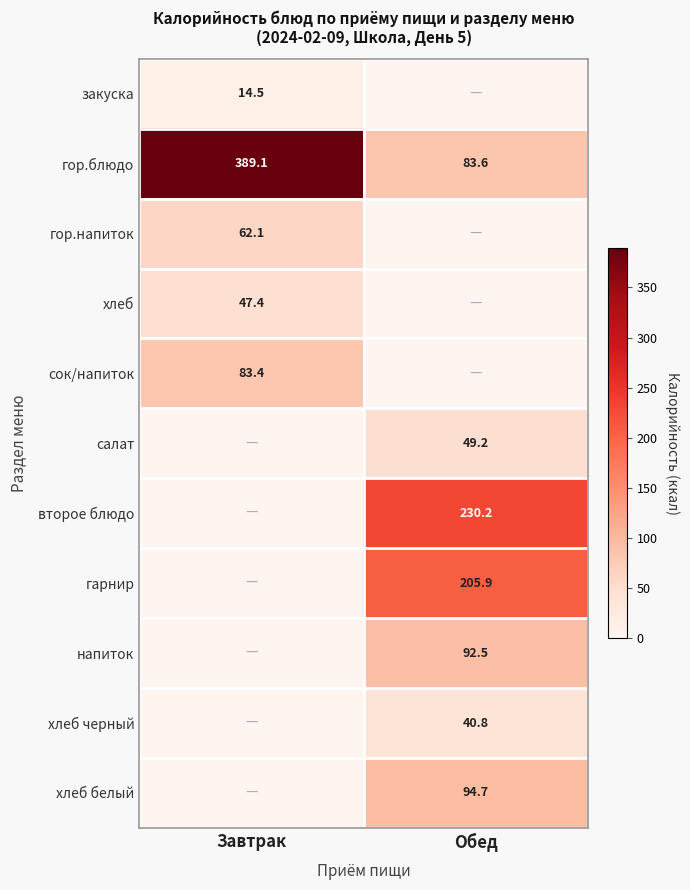

How many data points in гор.блюдо are less than 389?

1